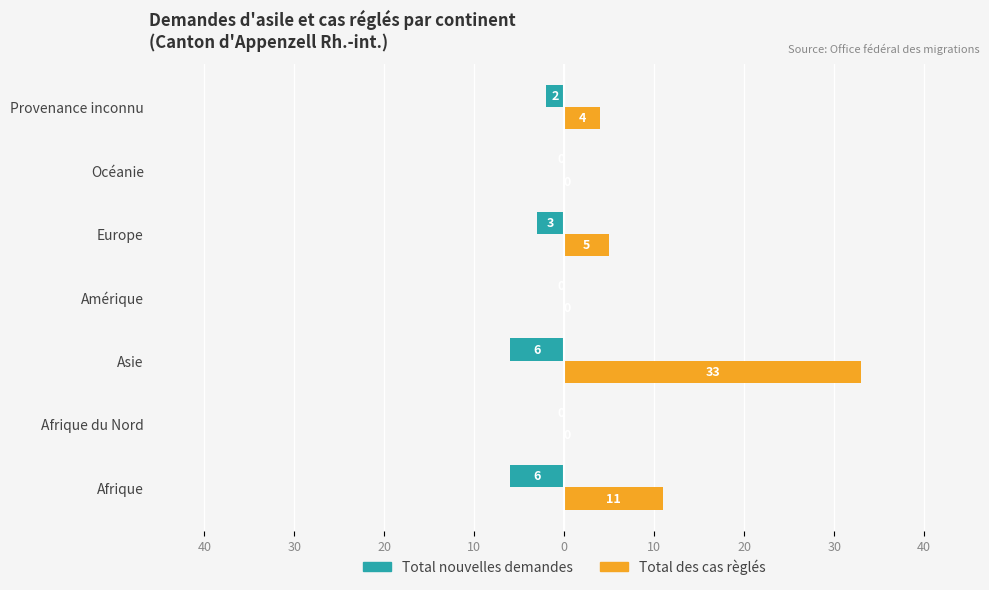

What are all the series names shown in the legend?

Total nouvelles demandes, Total des cas règlés